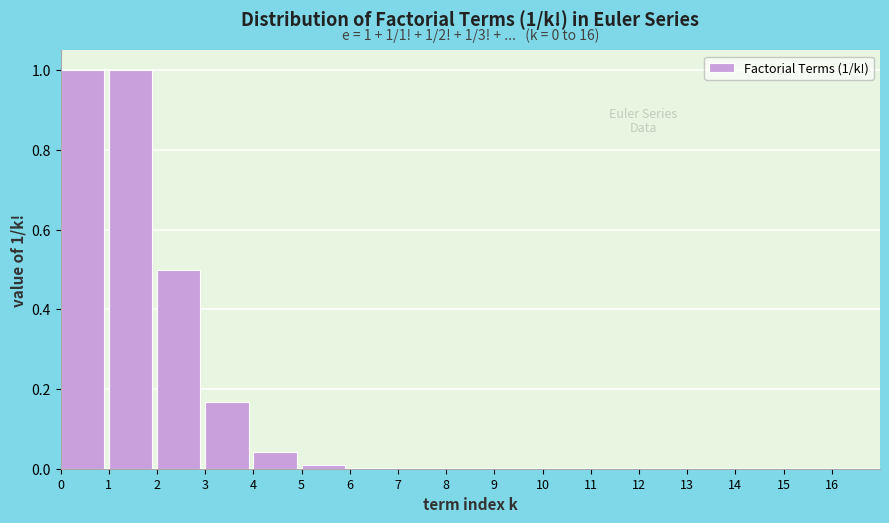

True or false: the data shows 0.0 at 4.

True